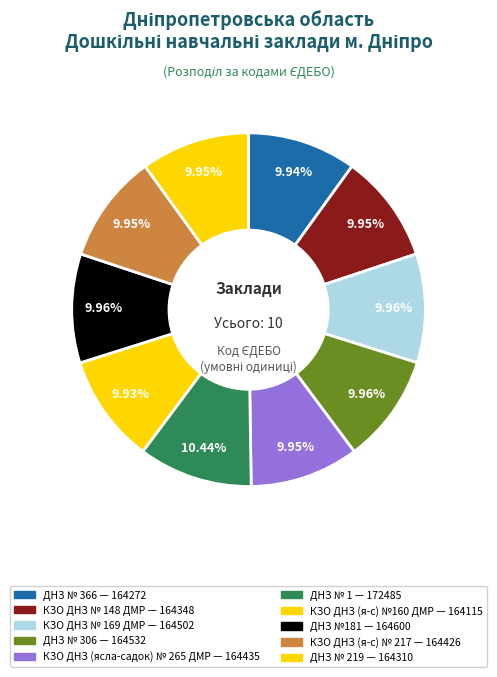

To the nearest percent, what portion does КЗО ДНЗ № 148 ДМР represent?

10%